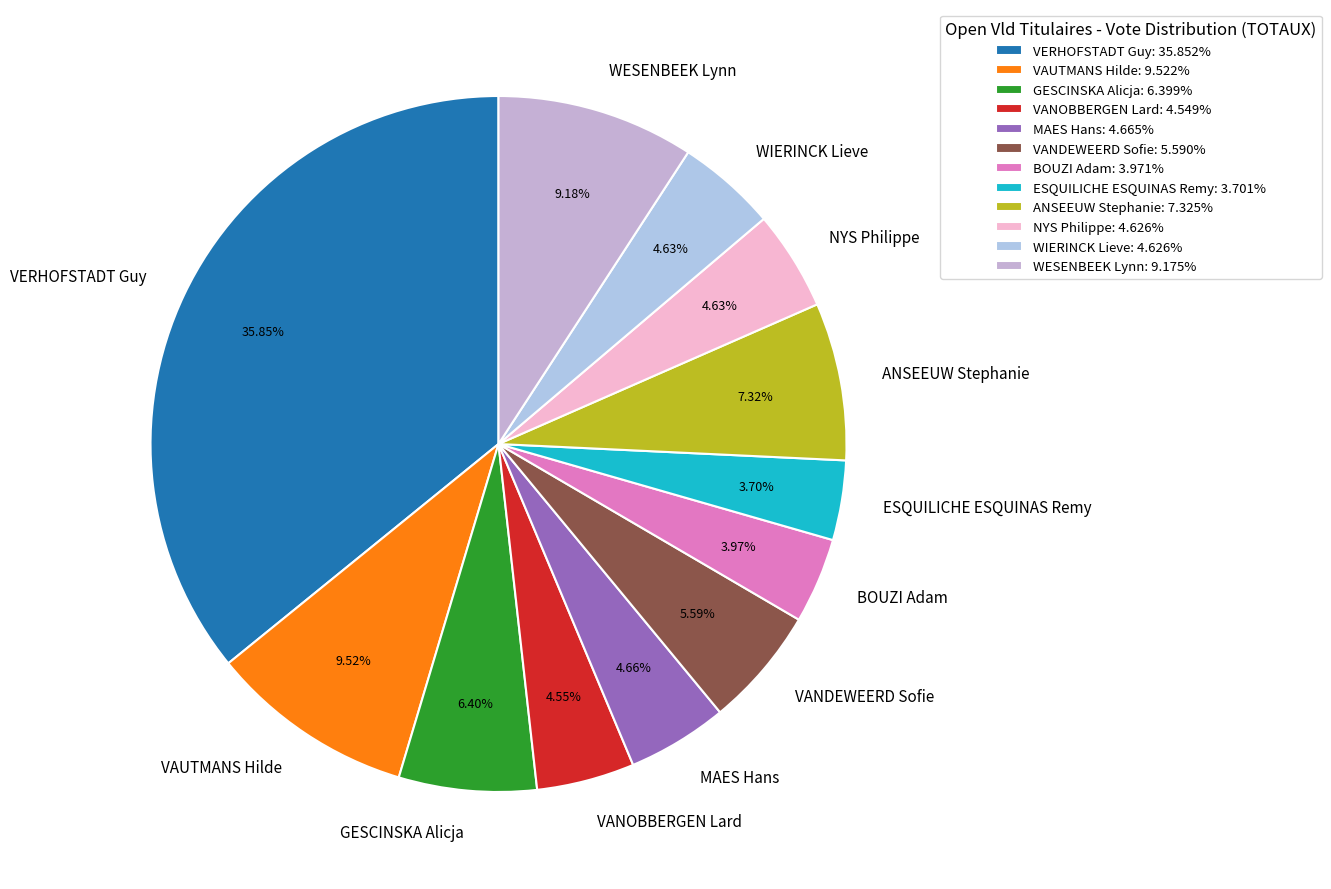

Is it true that VANDEWEERD Sofie is 15% of the pie?

False